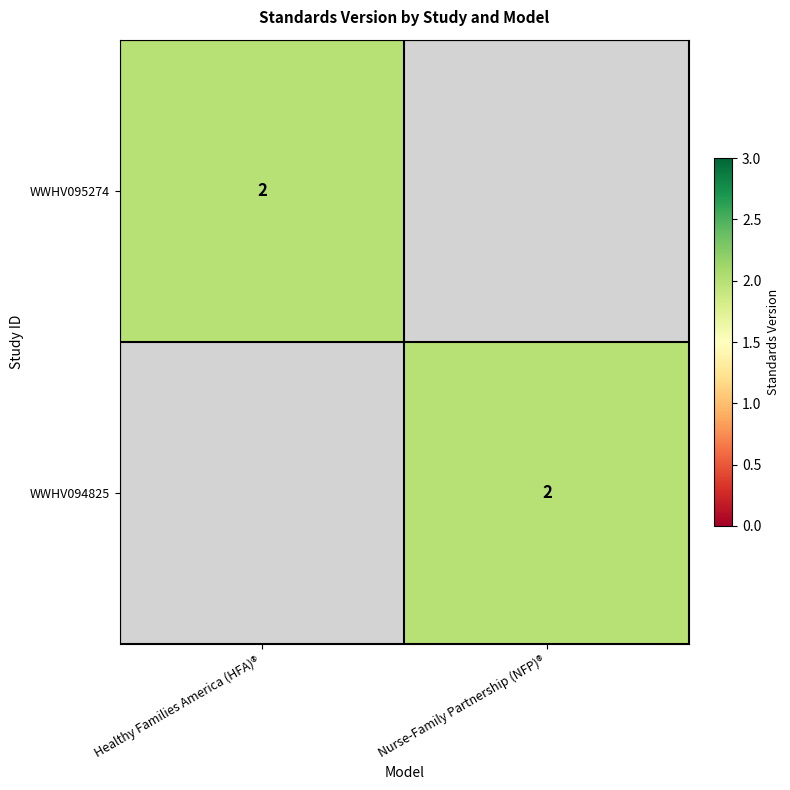

The value of WWHV094825 at Nurse-Family Partnership (NFP)® is 3. True or false?

False